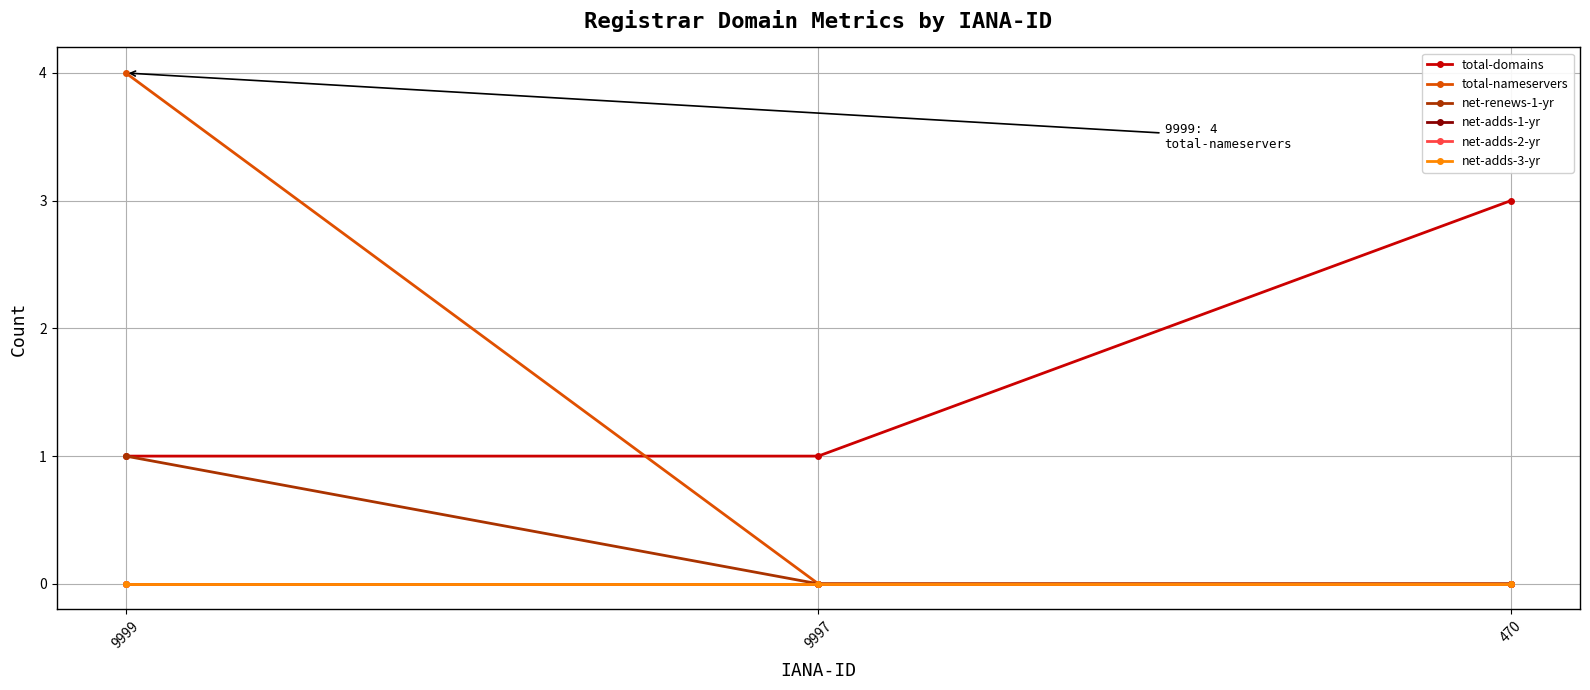

How many lines are shown in the chart?

6